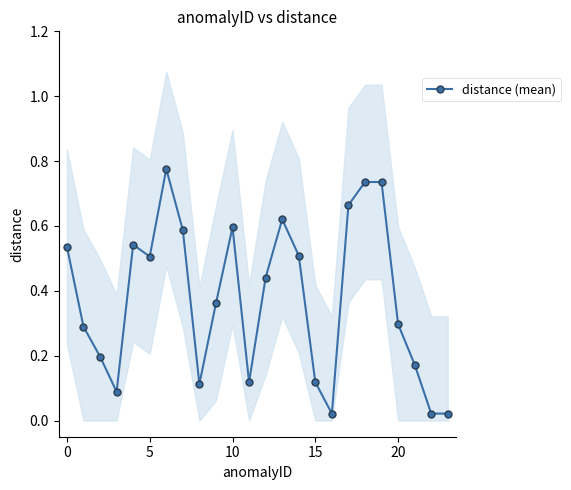

True or false: distance (mean) has more than 2 interior local peaks.

True